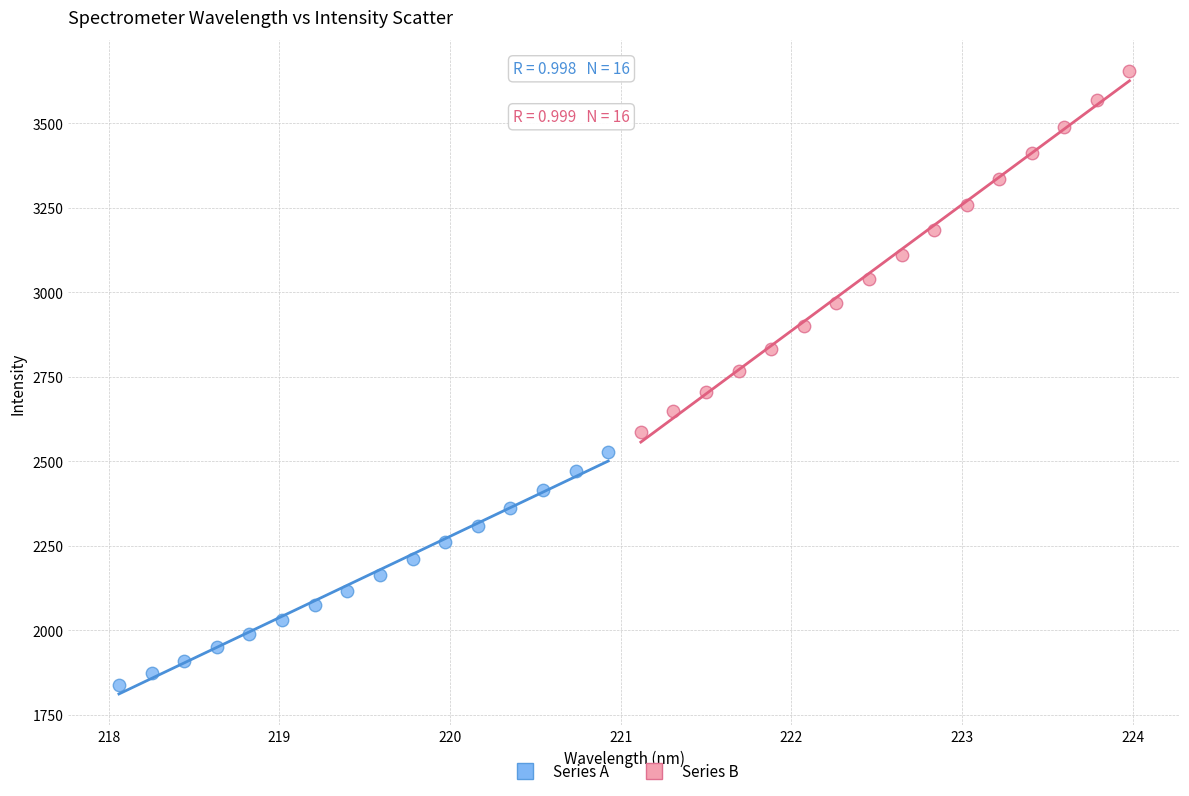

Which series has the widest spread of Y values?

Series B